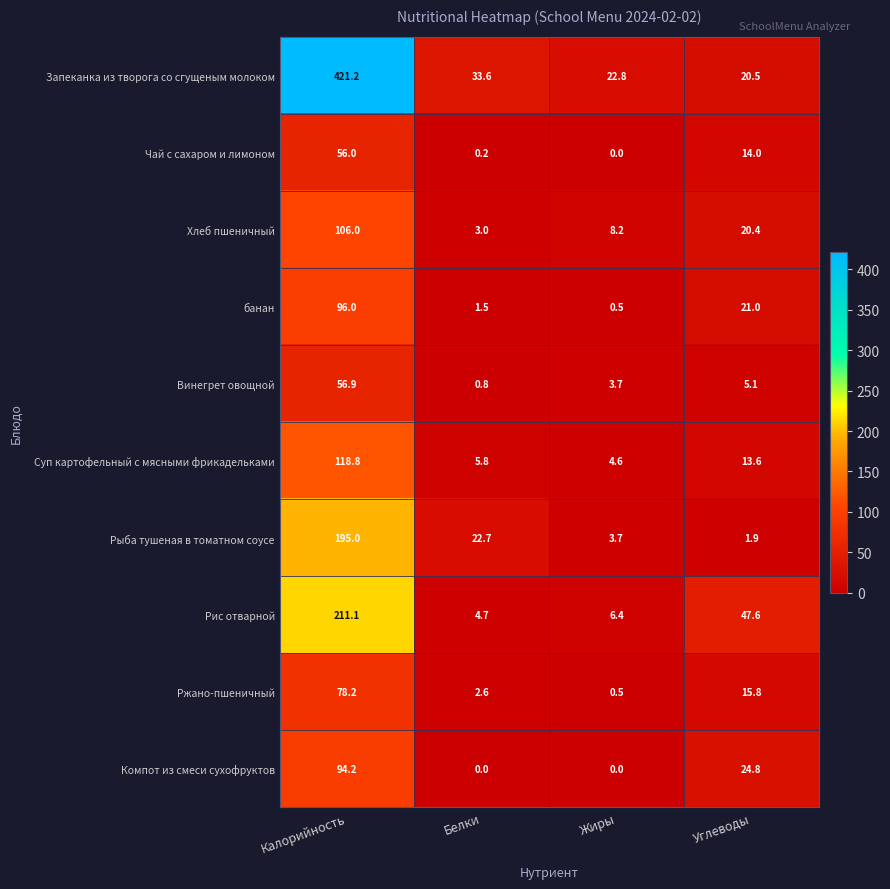

The Компот из смеси сухофруктов series shows 0.0 at Белки. True or false?

True